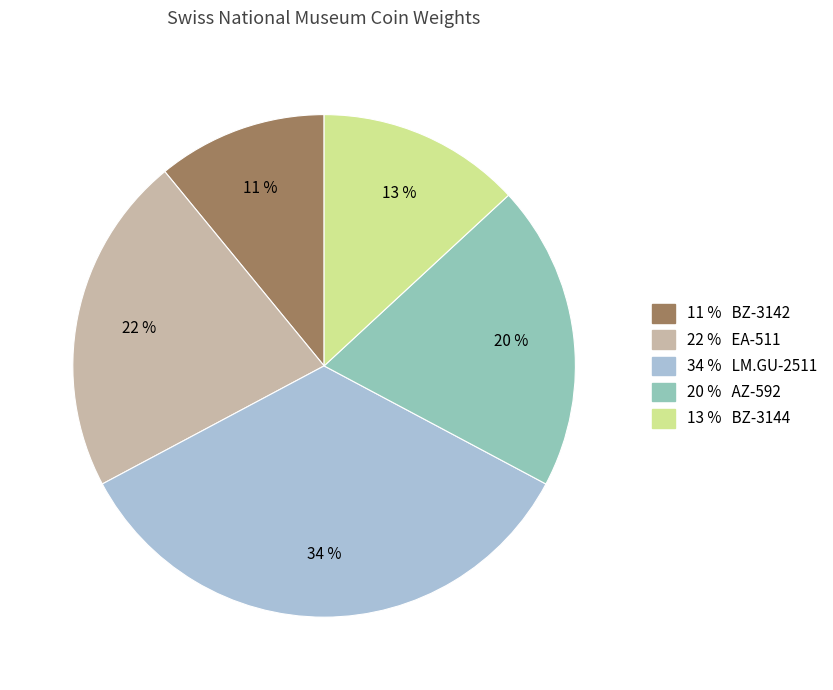

How many segments does this pie chart have?

5